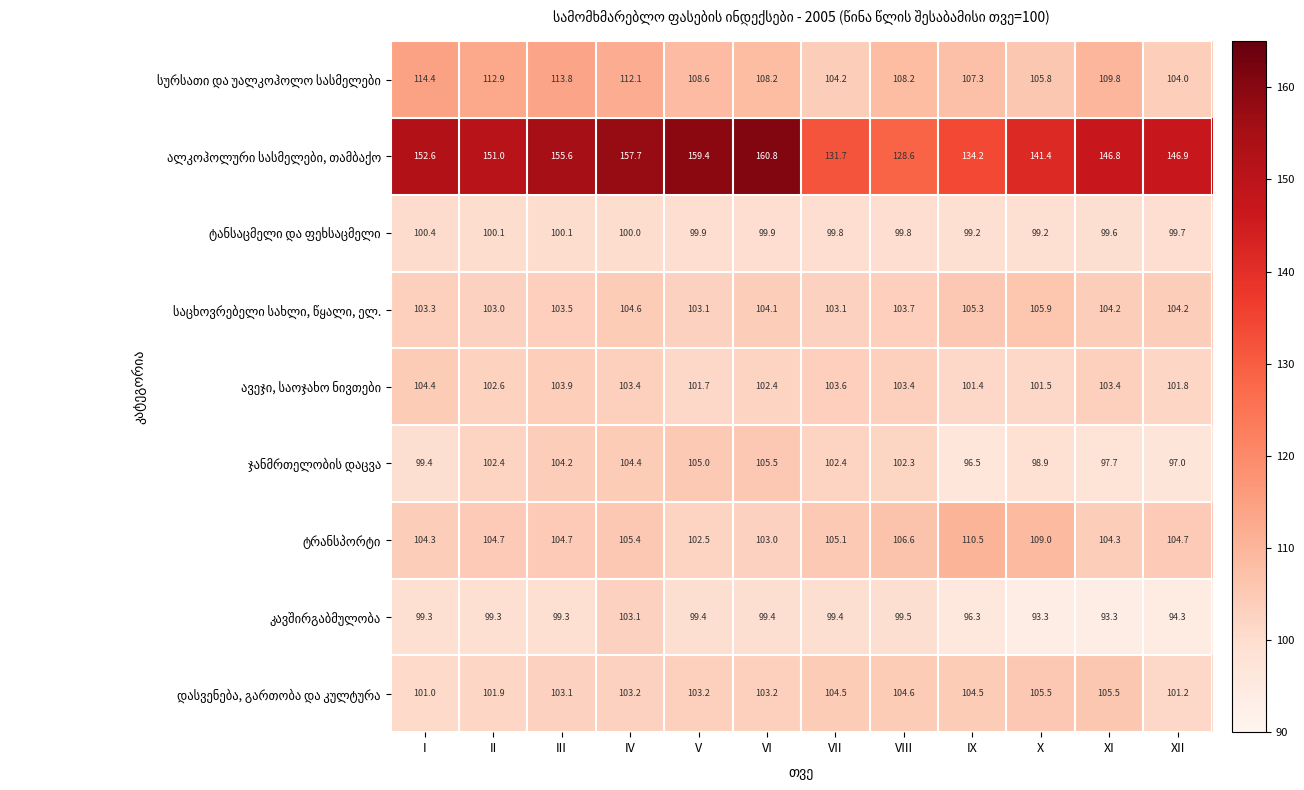

What is the greatest value displayed?

160.8